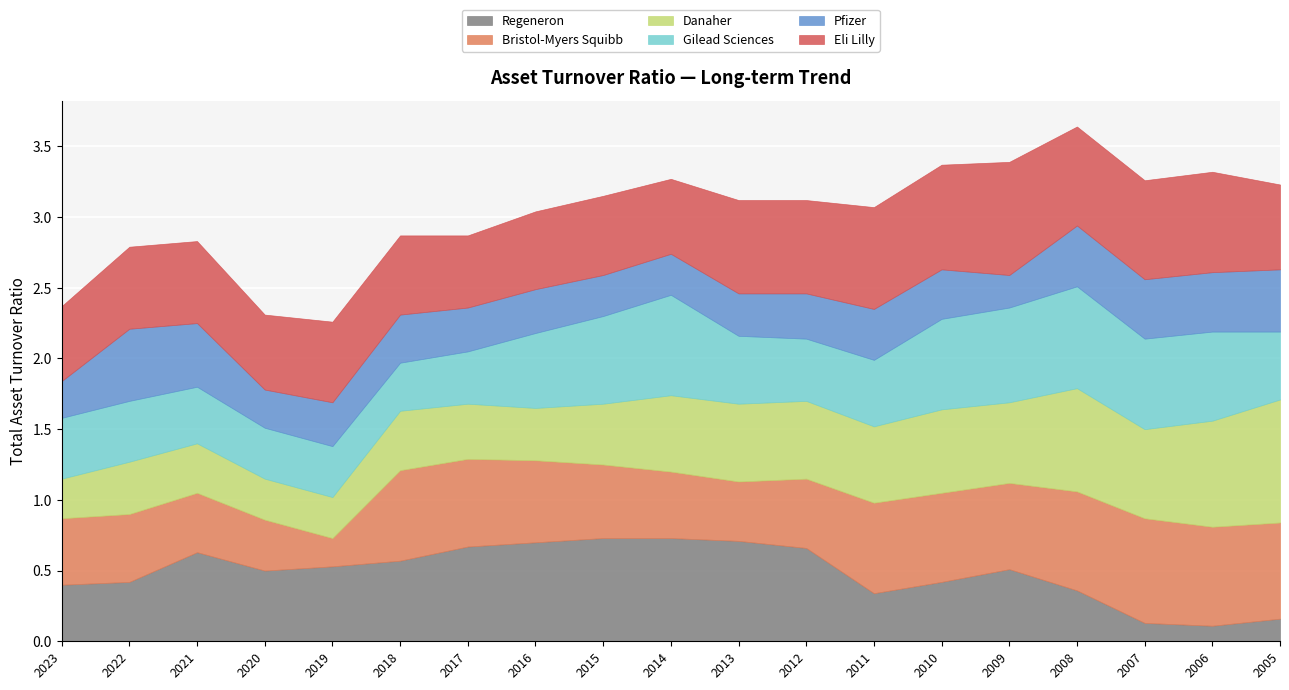

At which label is Danaher closest to 0?

2023